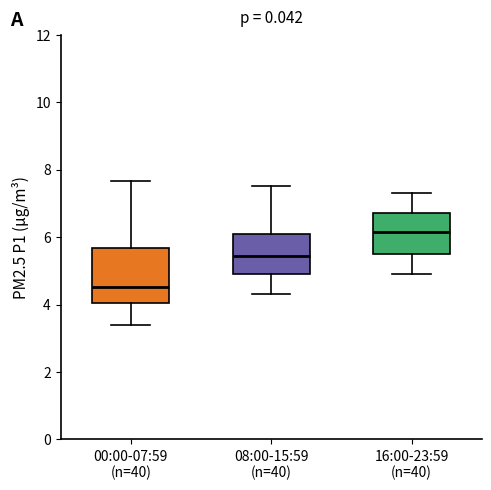

Which box's median line is the lowest?

00:00-07:59 (n=40)